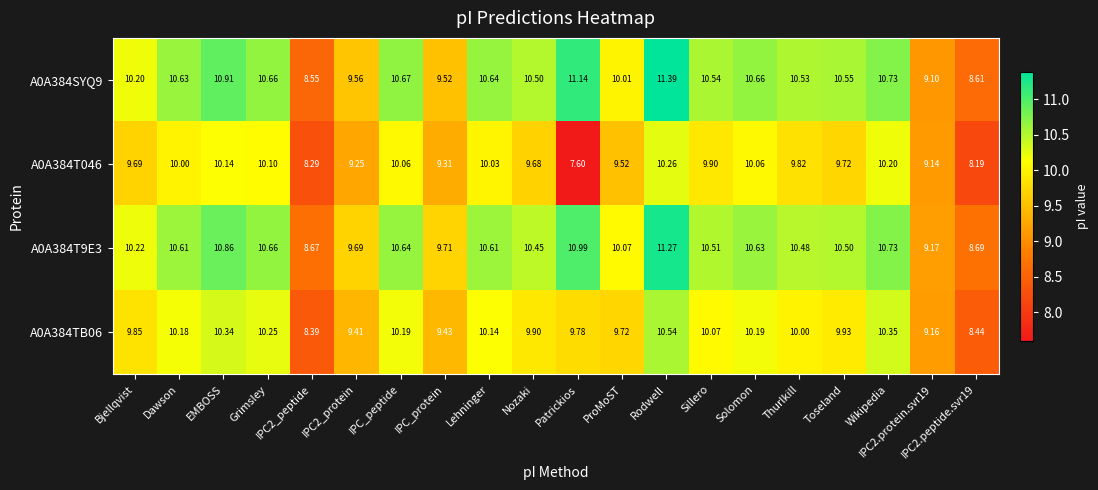

At which label does A0A384TB06 reach its peak?

Rodwell